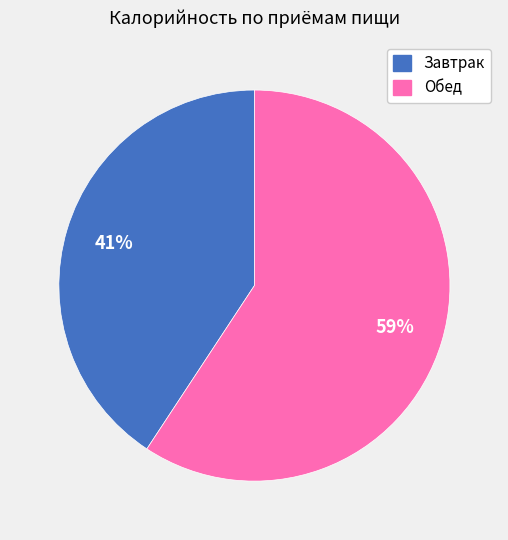

What percentage is the Завтрак slice, to the nearest percent?

41%